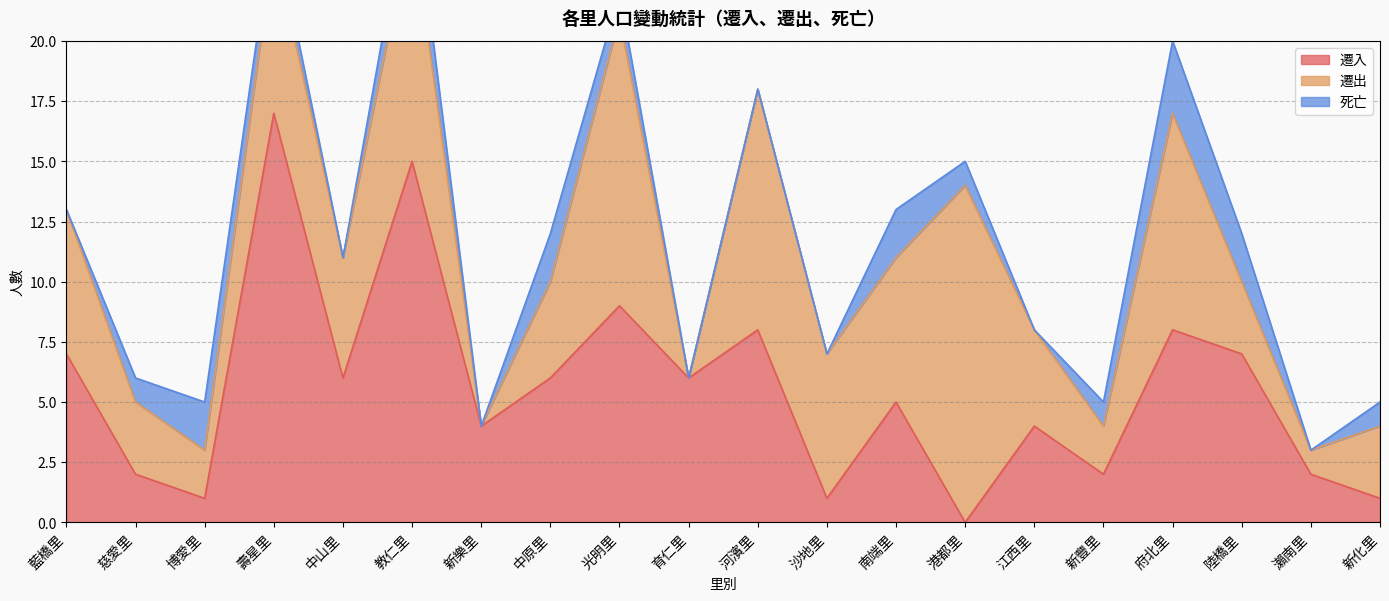

What is the difference between the second highest and minimum values in the 遷出 series?

12